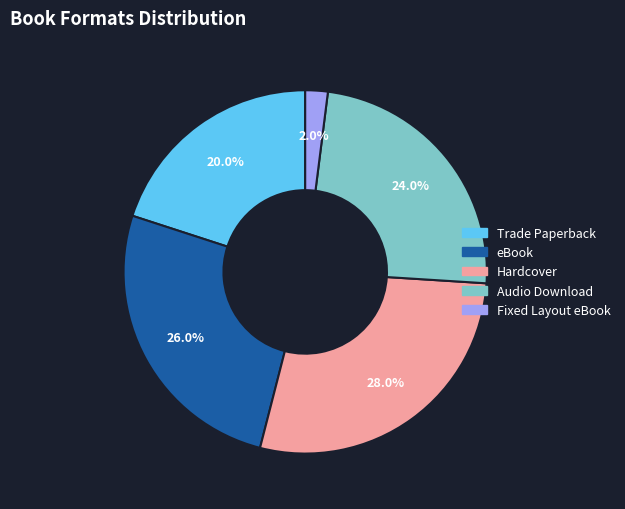

Which slice is the largest?

Hardcover